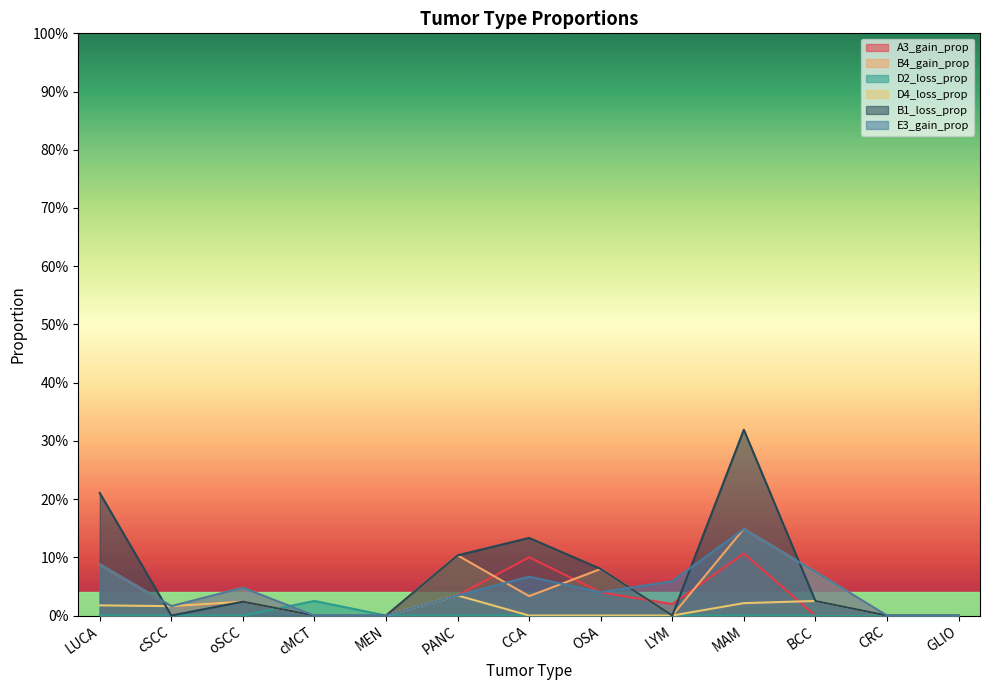

What is the value of the B4_gain_prop point at the 6th from the left?

0.1